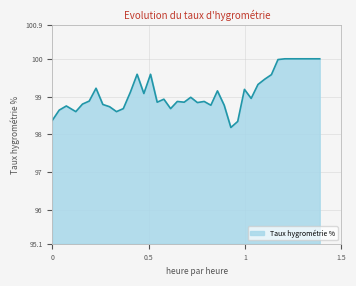

What is the greatest value displayed?

100.0